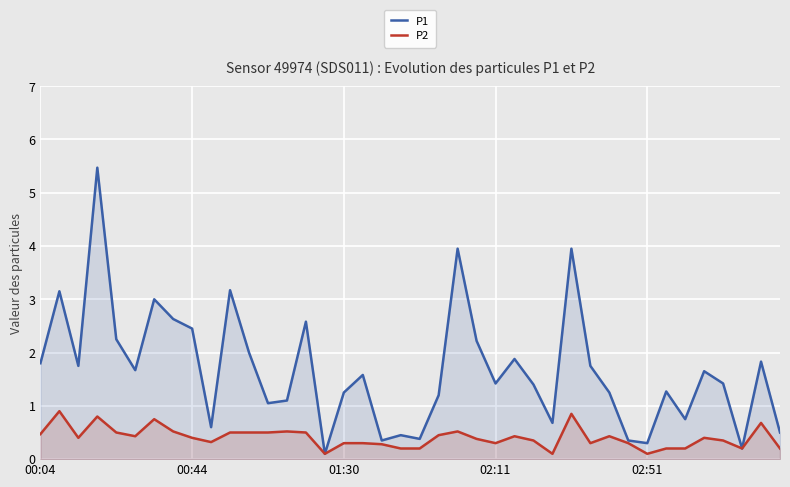

What are all the series names shown in the legend?

P1, P2